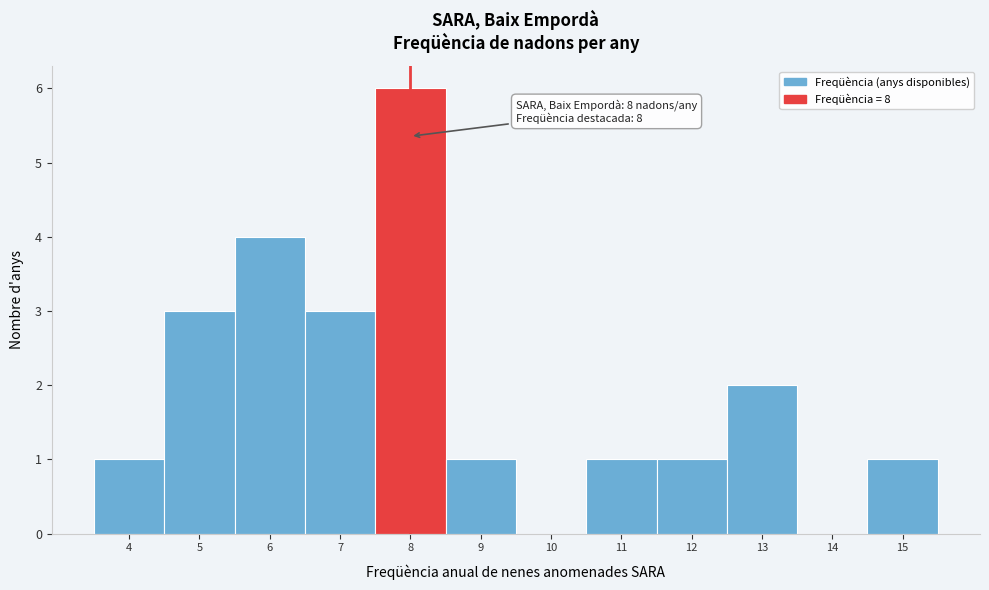

Over which range of the x-axis is the bar tallest?

7.5 to 8.5